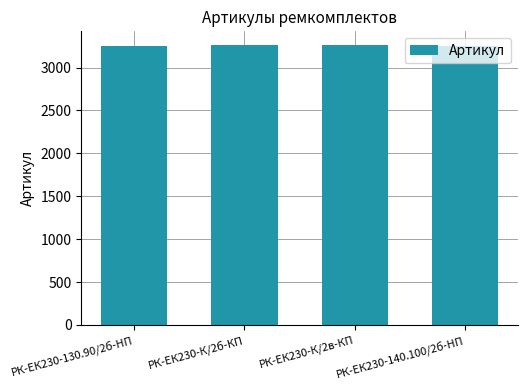

Is it true that the value at РК-ЕК230-130.90/2б-HП is 782?

False